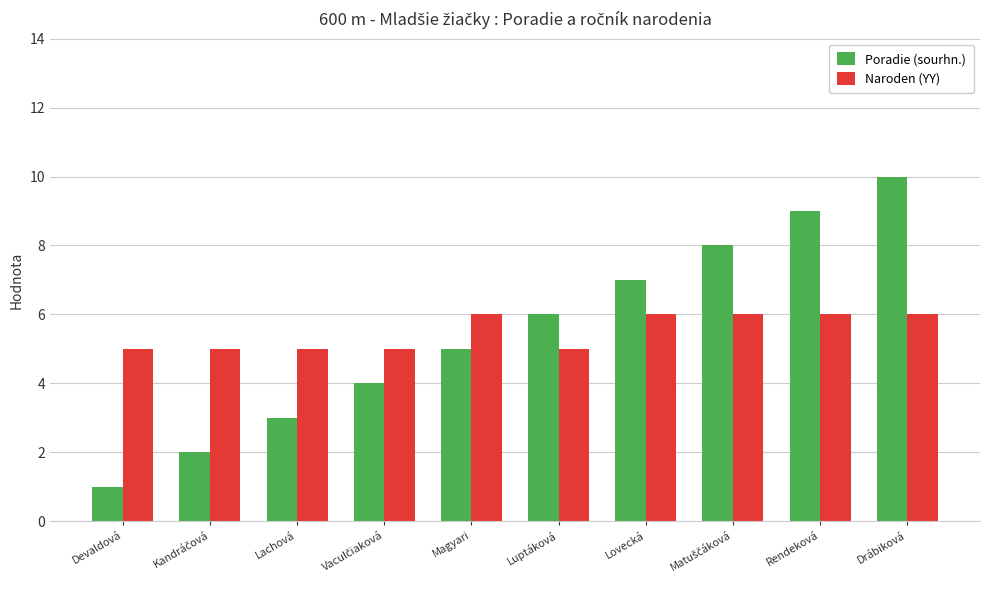

What is the difference between the second highest and minimum values in the Poradie (sourhn.) series?

8